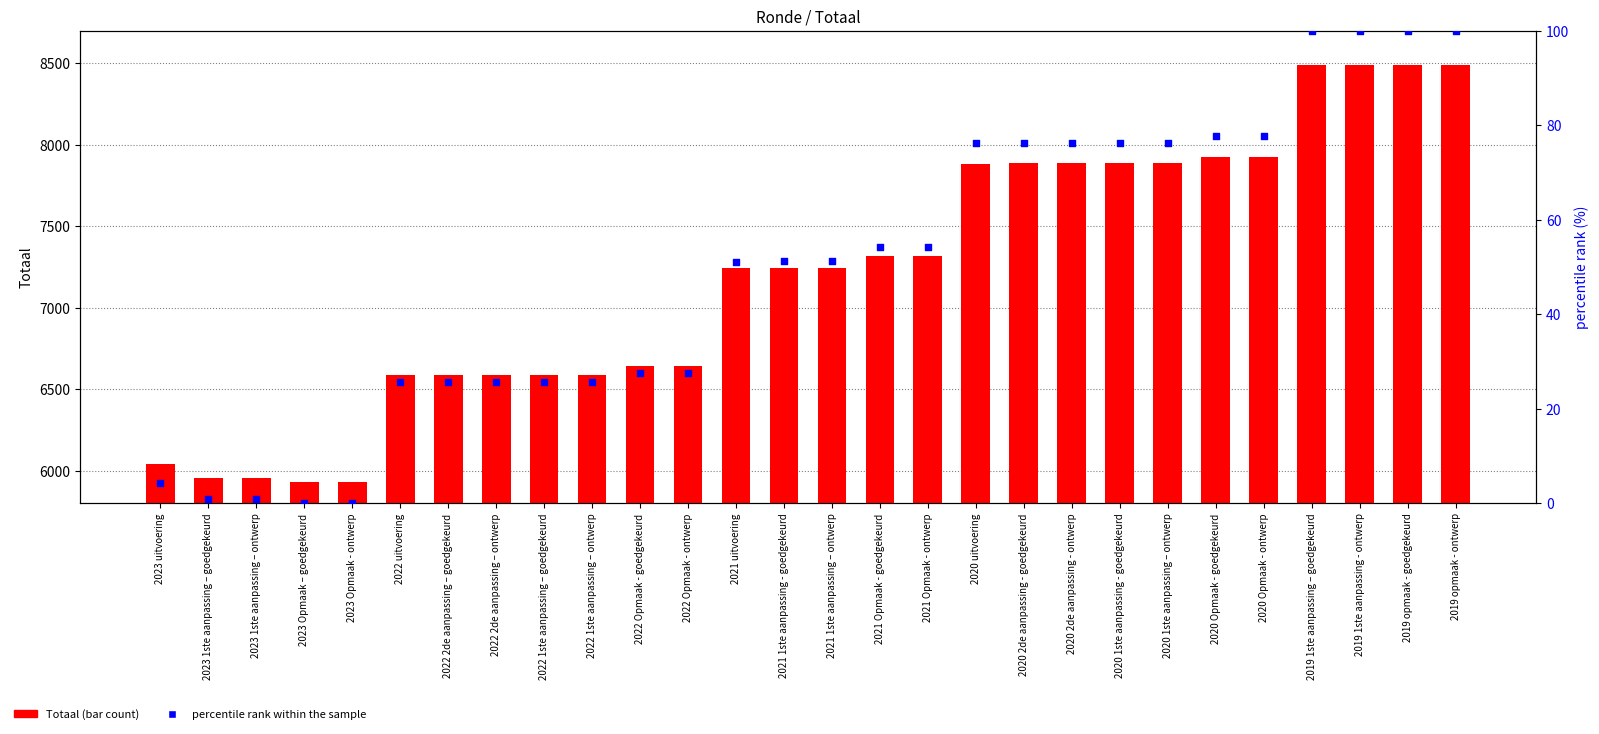

Is the value of Totaal (bar count) at 2022 Opmaak - goedgekeurd greater than the value of percentile rank within the sample at 2023 1ste aanpassing – goedgekeurd?

Yes